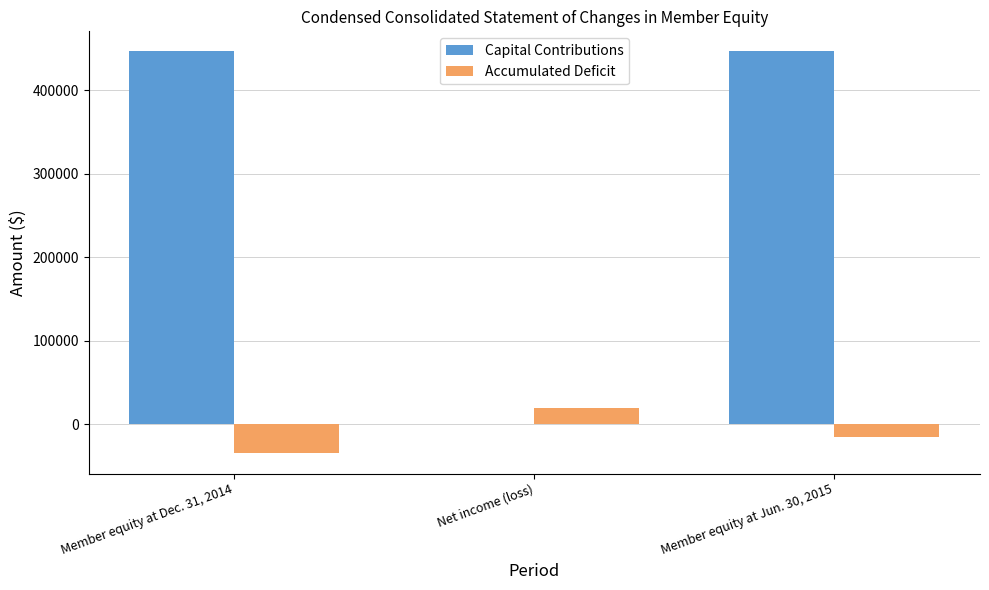

Is it true that Capital Contributions equals 0 at Net income (loss)?

True